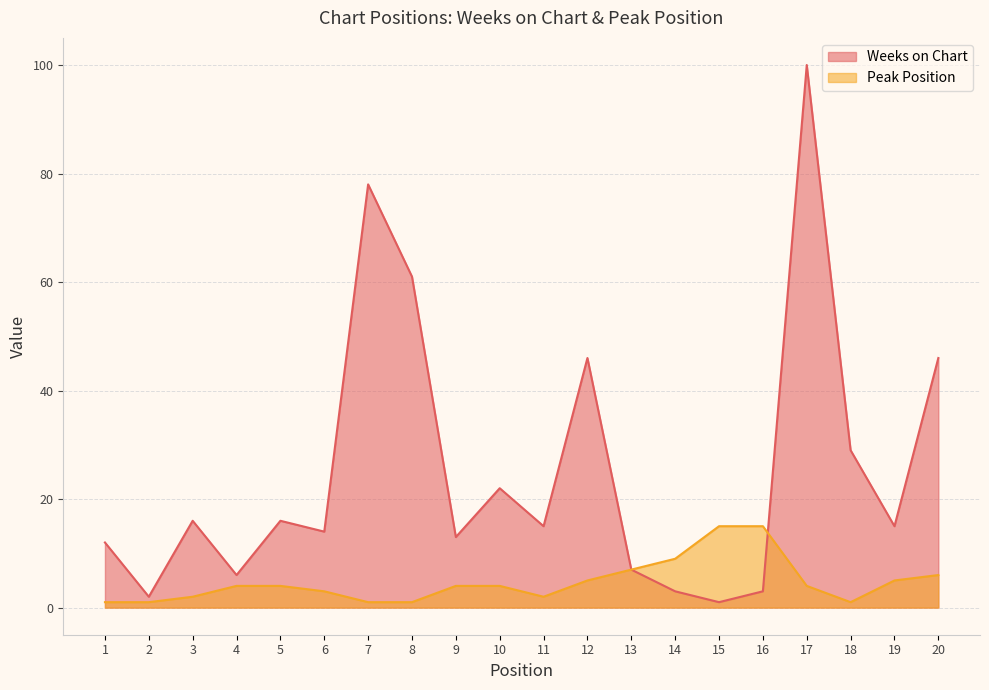

Where does the Peak Position series first go above 4?

12